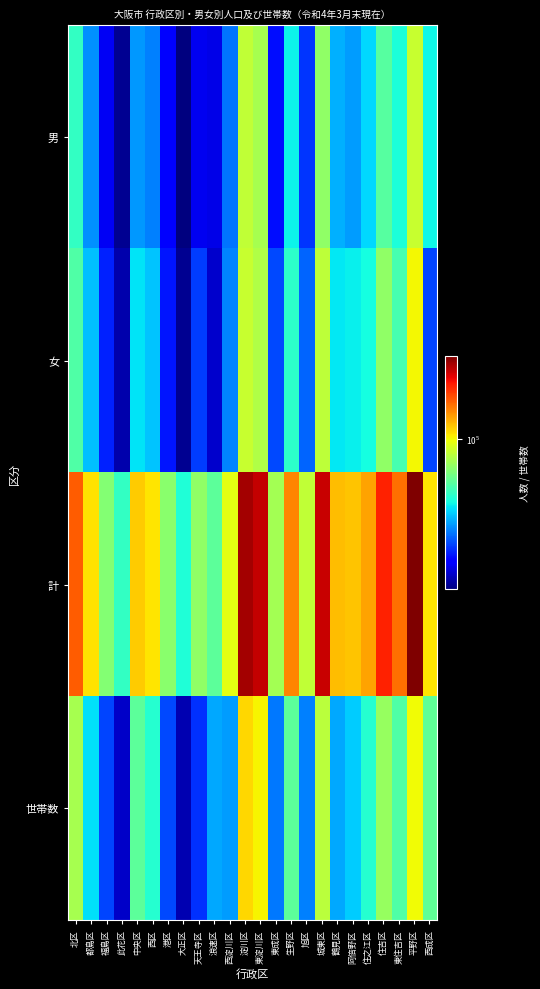

Reading right to left, list all the values displayed in this chart.

男: 西成区=60447	平野区=90818	東住吉区=62333	住吉区=70900	住之江区=57181	阿倍野区=51377	鶴見区=53462	城東区=80858	旭区=42823	生野区=60376	東成区=39797	東淀川区=84396	淀川区=89673	西淀川区=47840	浪速区=36551	天王寺区=37230	大正区=30970	港区=38755	西区=48986	中央区=51054	此花区=32005	福島区=37271	都島区=50280	北区=65668
女: 西成区=43887	平野区=100297	東住吉区=68604	住吉区=80577	住之江区=61379	阿倍野区=59641	鶴見区=58946	城東区=89018	旭区=46674	生野区=64784	東成区=44447	東淀川区=86439	淀川区=90795	西淀川区=49216	浪速区=35188	天王寺区=43472	大正区=31991	港区=40486	西区=55362	中央区=58323	此花区=33338	福島区=41246	都島区=54786	北区=69730
計: 西成区=104334	平野区=191115	東住吉区=130937	住吉区=151477	住之江区=118560	阿倍野区=111018	鶴見区=112408	城東区=169876	旭区=89497	生野区=125160	東成区=84244	東淀川区=170835	淀川区=180468	西淀川区=97056	浪速区=71739	天王寺区=80702	大正区=62961	港区=79241	西区=104348	中央区=109377	此花区=65343	福島区=78517	都島区=105066	北区=135398
世帯数: 西成区=72167	平野区=99527	東住吉区=70060	住吉区=81458	住之江区=63619	阿倍野区=56111	鶴見区=52514	城東区=88574	旭区=48882	生野区=72021	東成区=48305	東淀川区=101107	淀川区=107185	西淀川区=51322	浪速区=52738	天王寺区=42433	大正区=33690	港区=44232	西区=63741	中央区=71682	此花区=34901	福島区=43881	都島区=58272	北区=84770